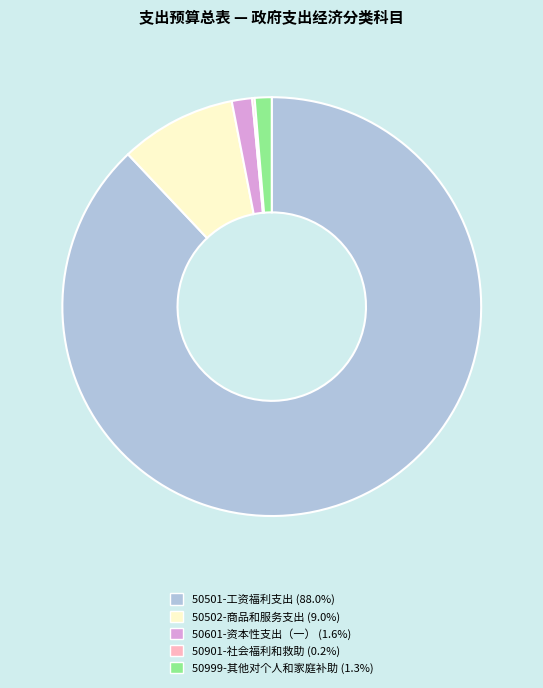

Is the sum of 50601-资本性支出（一） and 50502-商品和服务支出 greater than half?

No